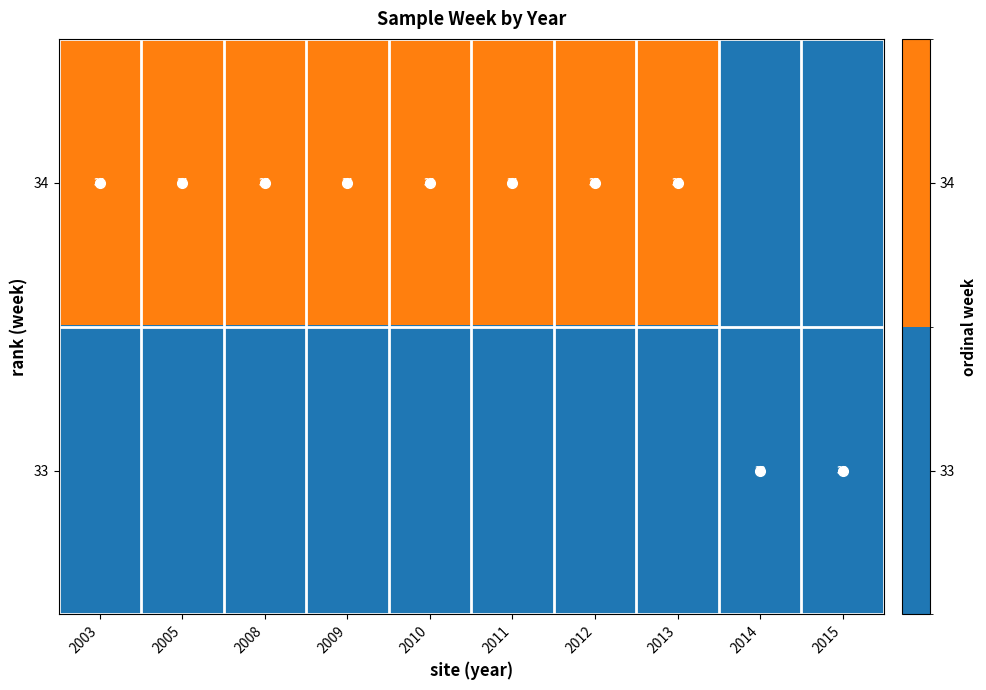

What is the sum of the 34 values at 2009 and 2013?

68